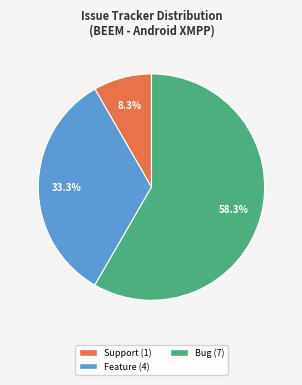

Is there a majority slice in this chart?

Yes